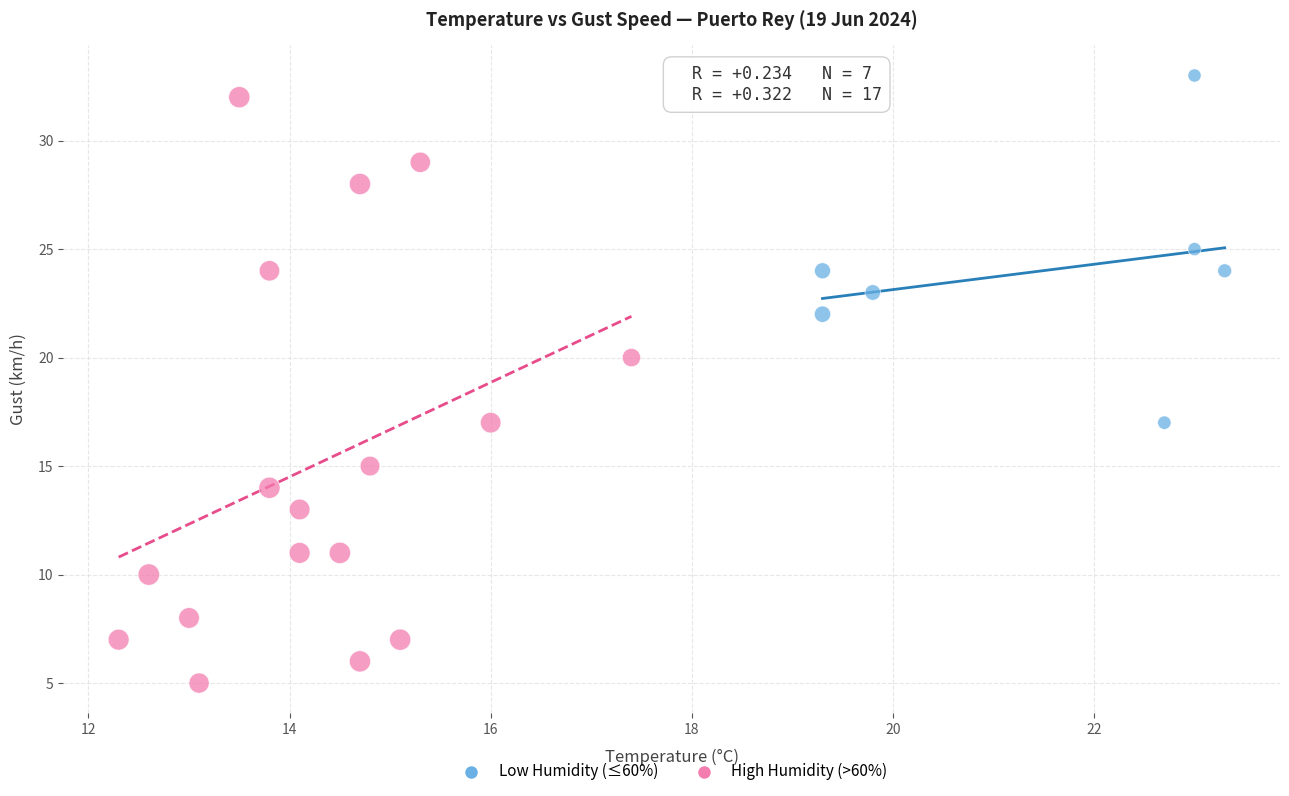

Which series has the widest spread of Y values?

High Humidity (>60%)